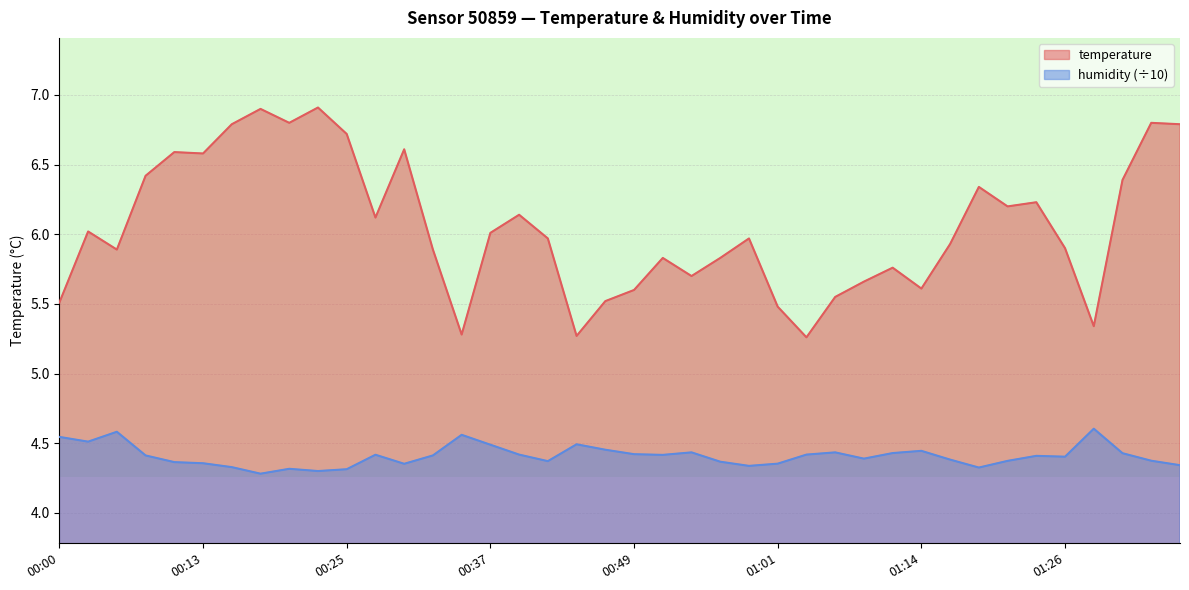

At which category does the chart reach its peak across all series?

00:22